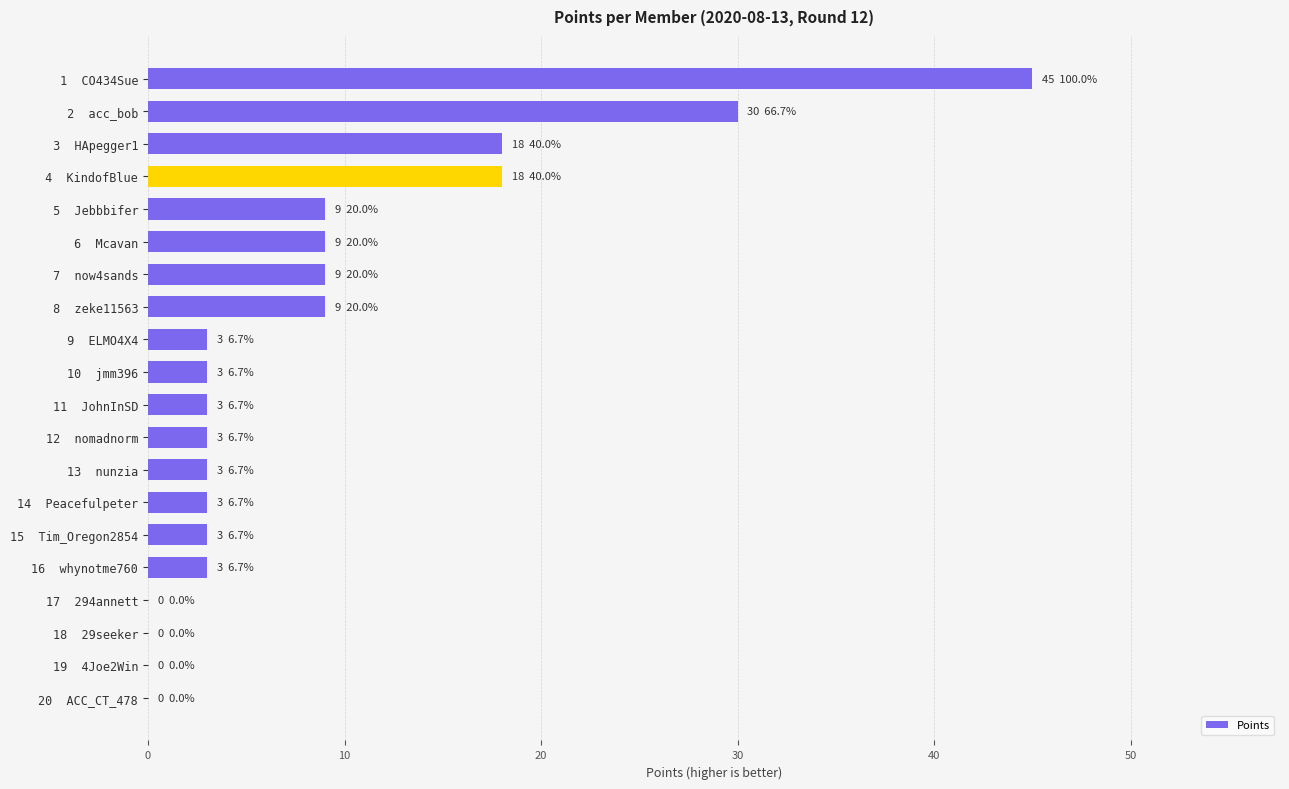

Which category has the highest value across all series?

 1  CO434Sue